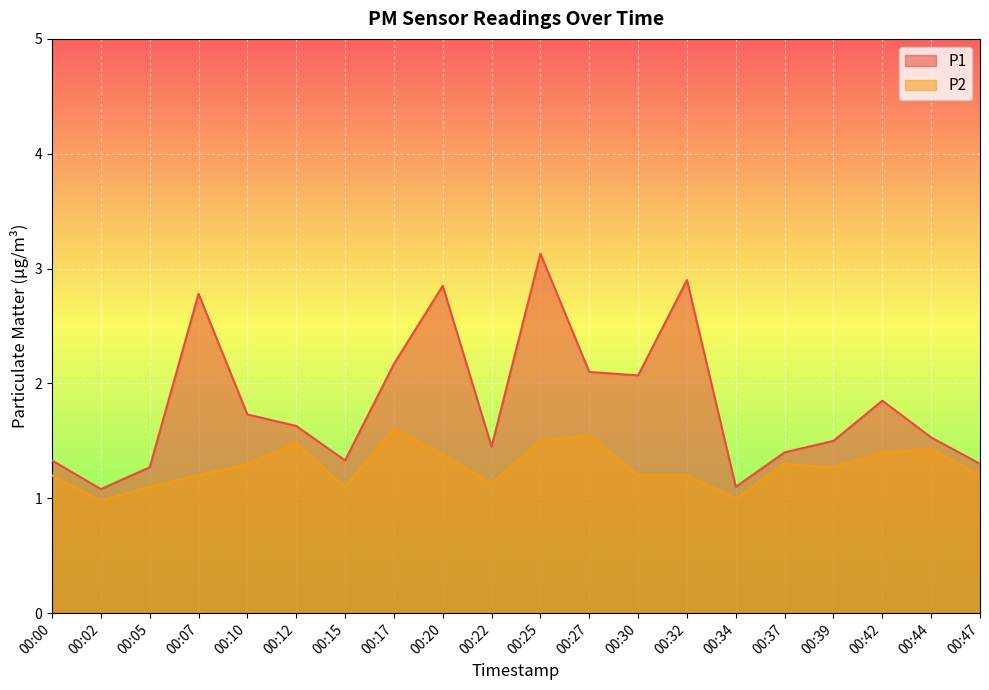

The P2 series shows 1.9 at 00:30. True or false?

False